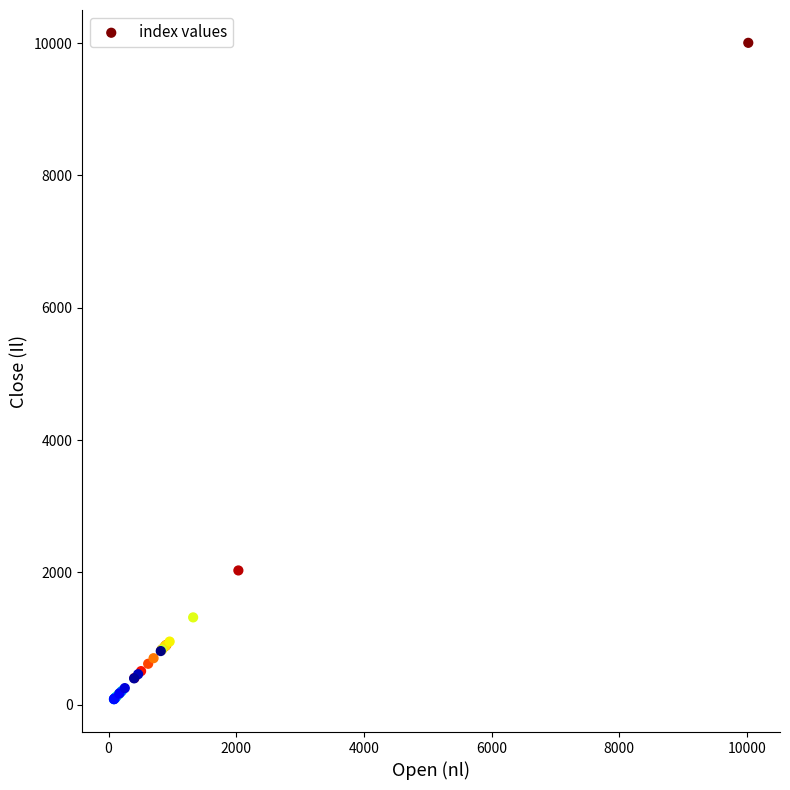

What Y value in the scatter plot is closest to 5043?

2029.3